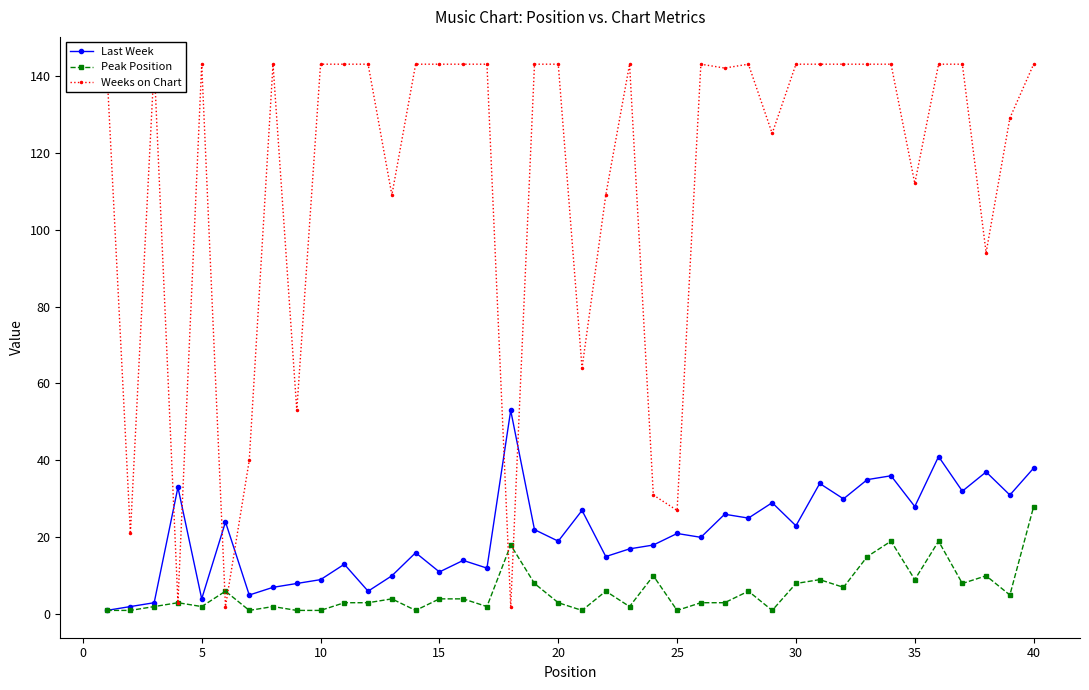

In Peak Position, how many points are lower than both neighbors (excluding endpoints)?

12